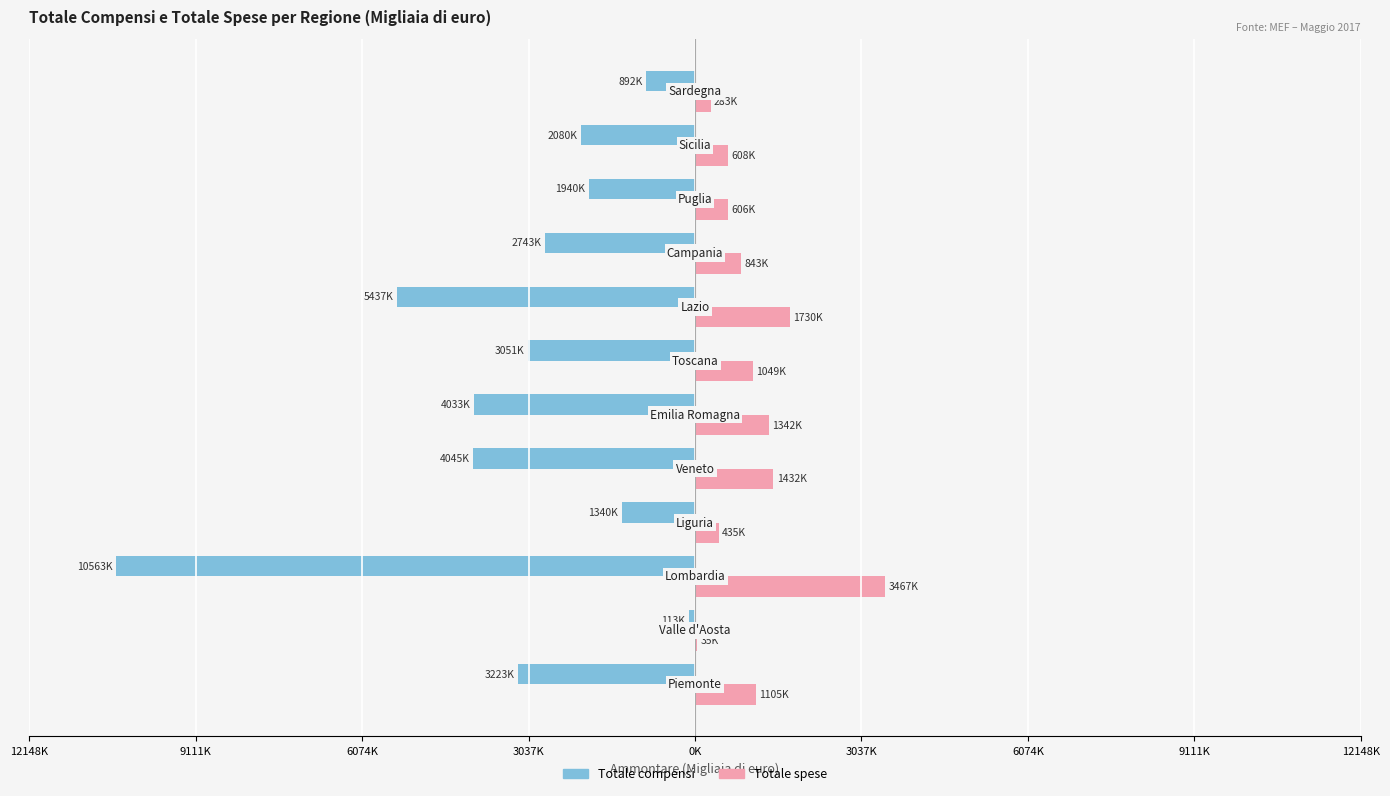

What are all the series names shown in the legend?

Totale compensi, Totale spese